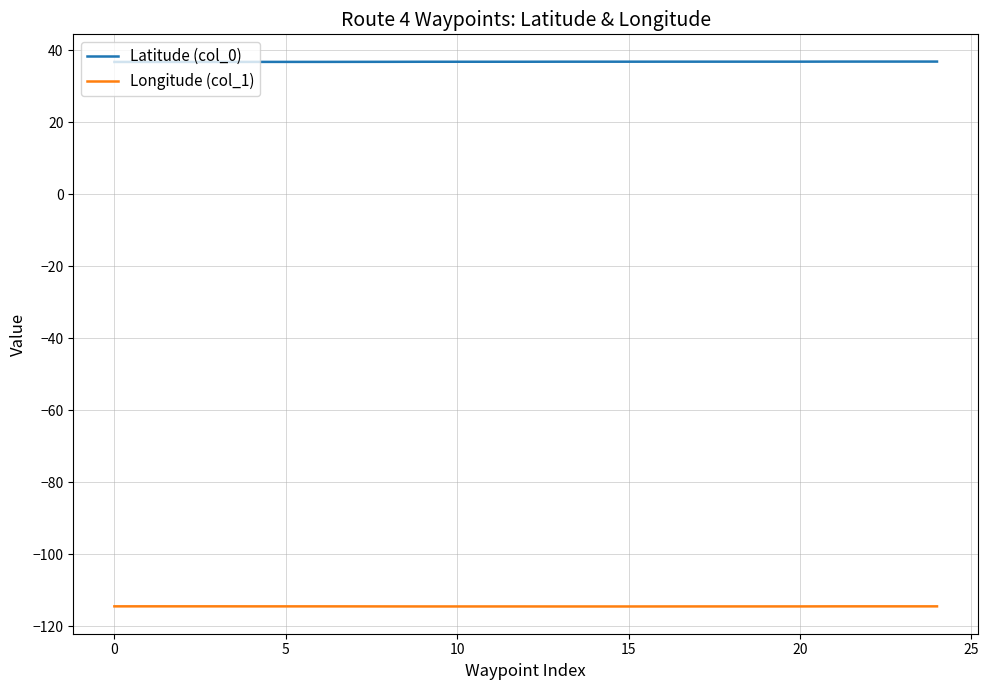

Which series has the largest total across all categories?

Latitude (col_0)